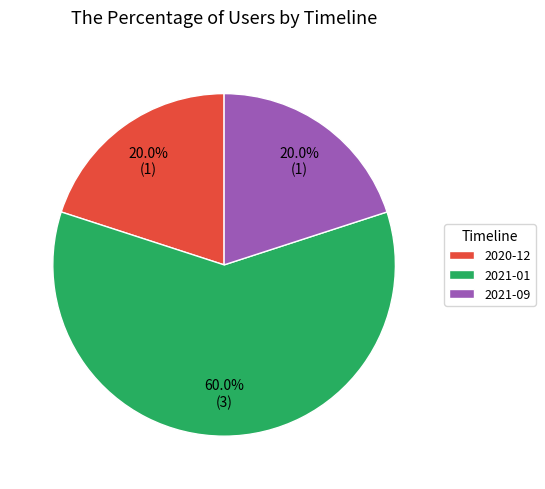

To the nearest percent, what is the difference between the largest and smallest slice percentages?

40%